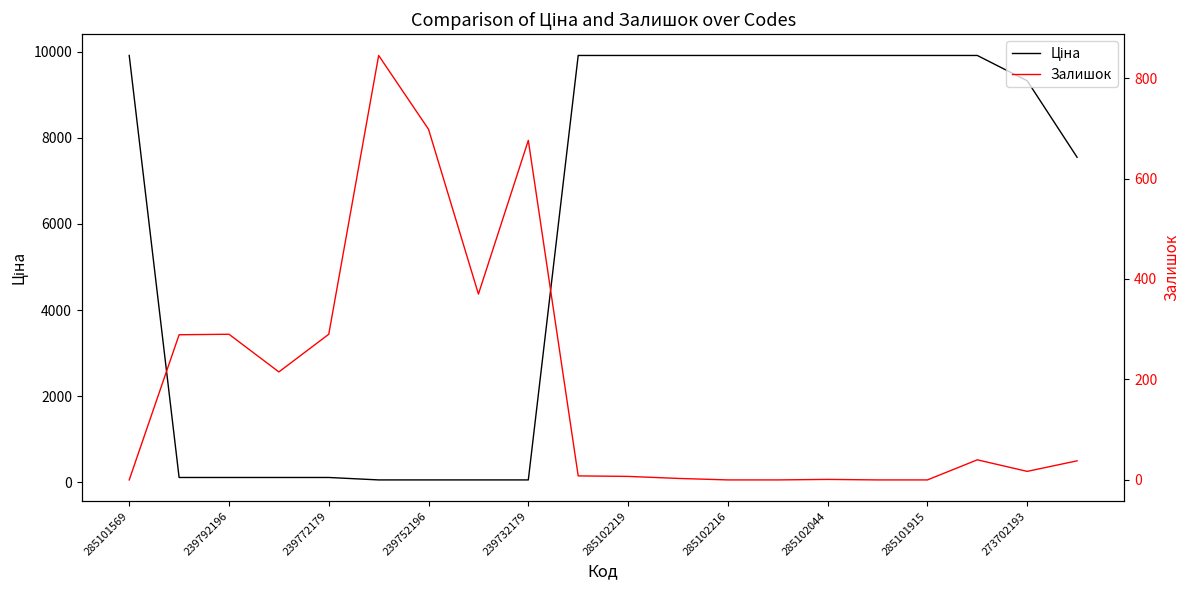

What is the spread (max minus min) of values at 285102219?

9901.5